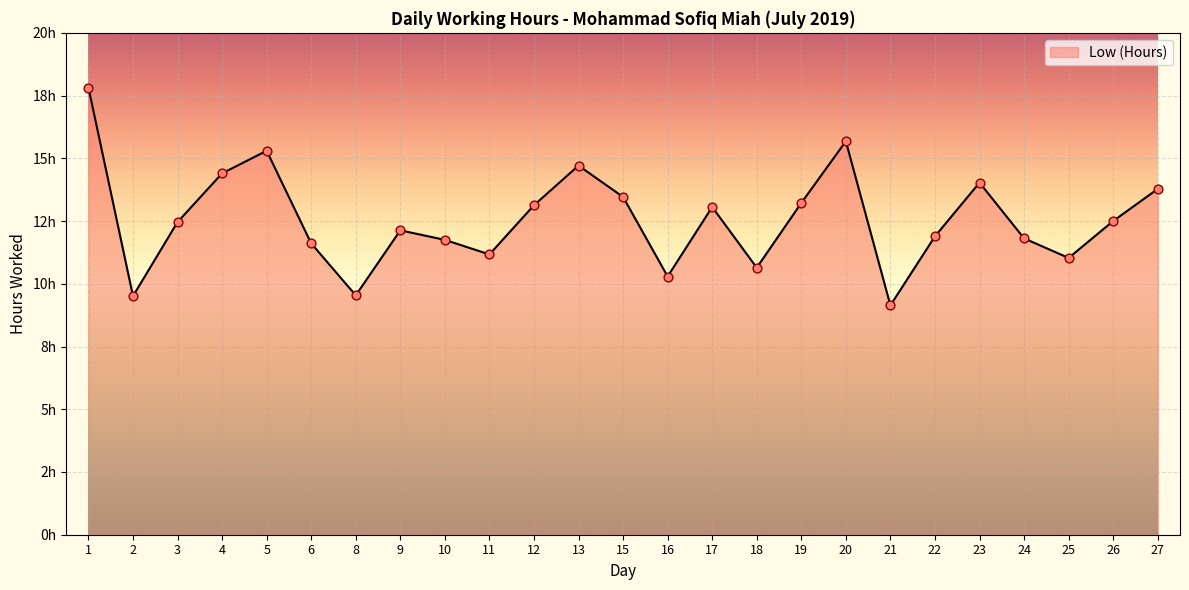

Is this an area chart (filled region under the line)?

Yes